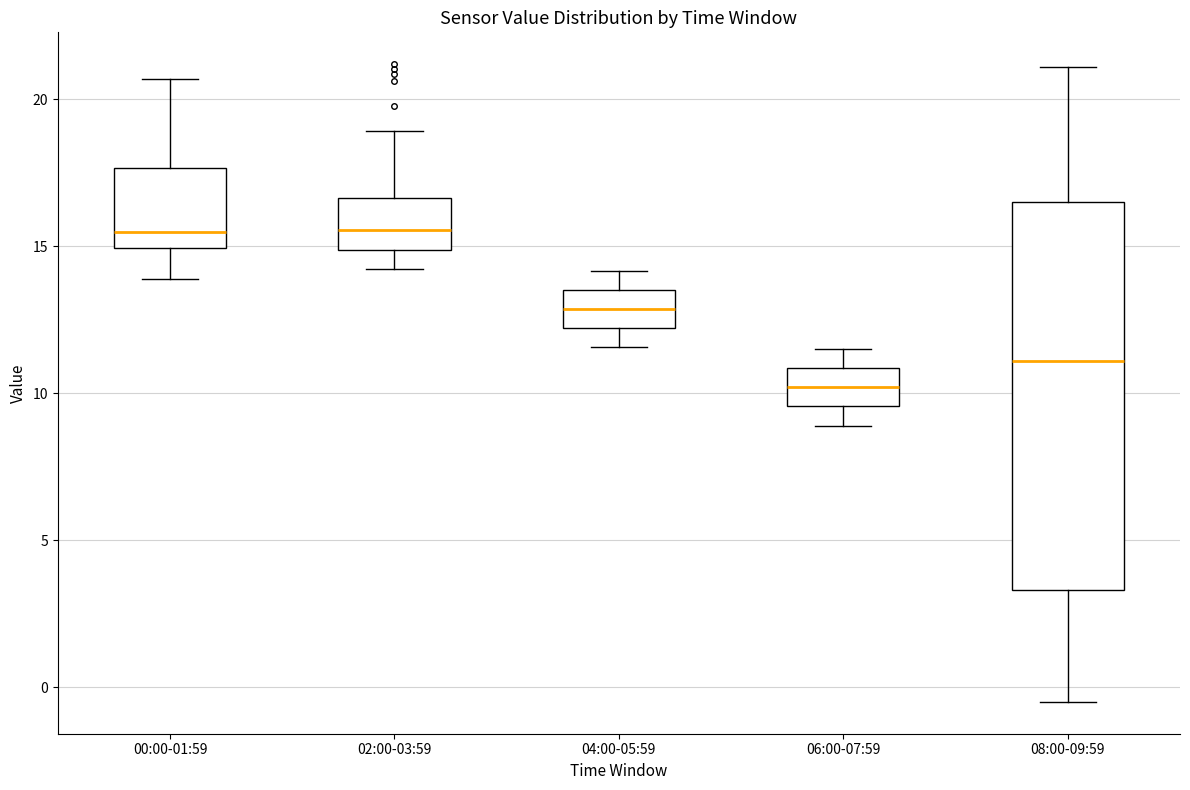

Which box is the tallest, from its lower edge to its upper edge?

08:00-09:59